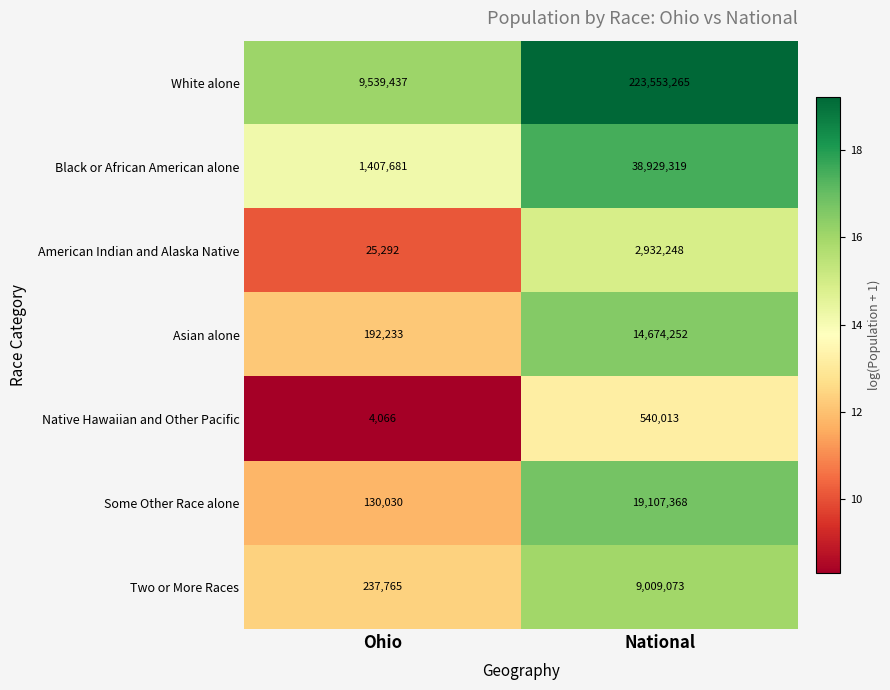

List the series in order of their peak value, lowest first.

Native Hawaiian and Other Pacific, American Indian and Alaska Native, Two or More Races, Asian alone, Some Other Race alone, Black or African American alone, White alone